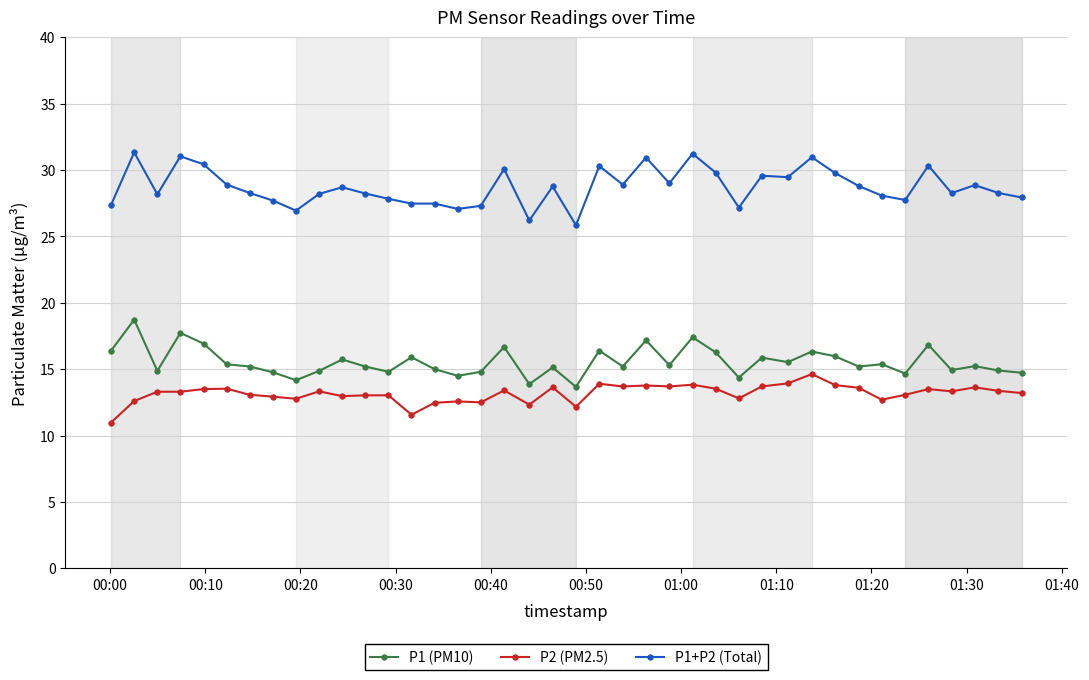

What is the value of the P2 (PM2.5) point at the 40th from the left?

13.2